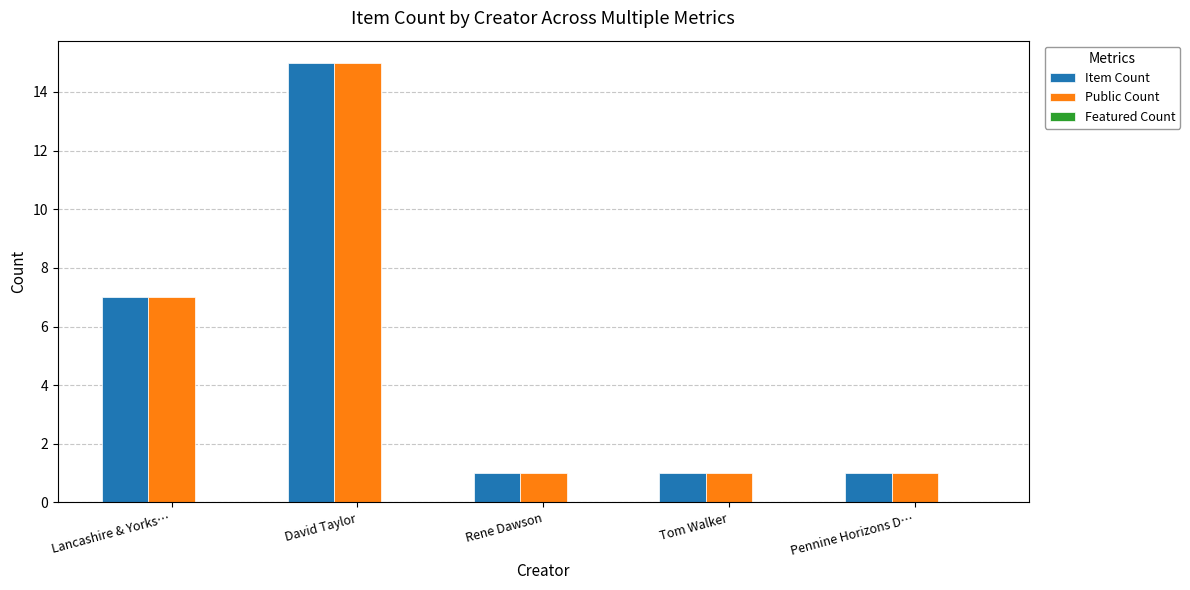

At which label is Public Count closest to 8?

Lancashire & Yorks…